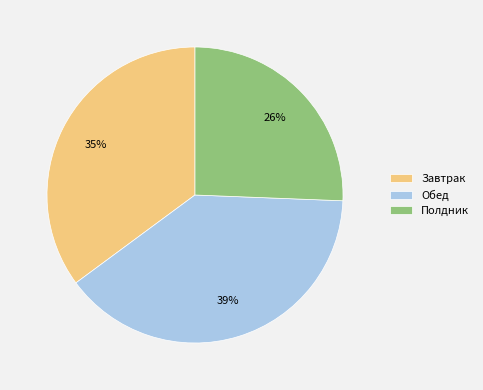

Do Обед and Завтрак together represent more than half of the pie?

Yes